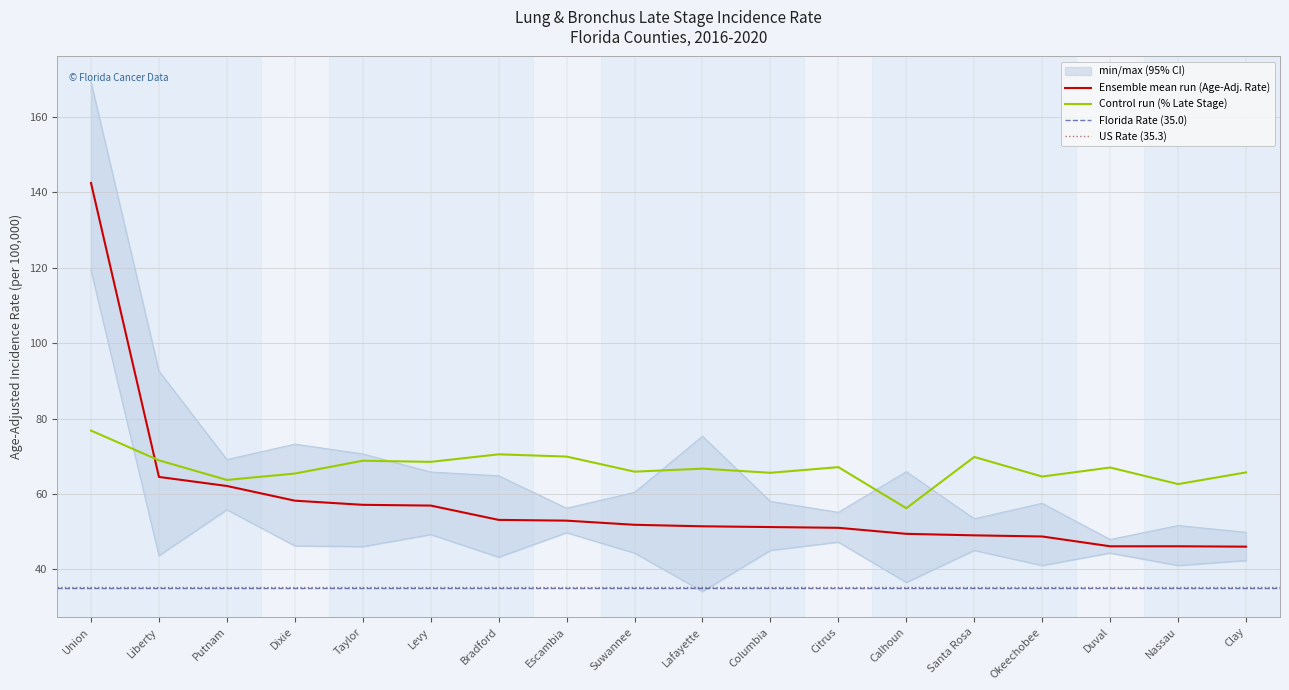

What is the lowest value of the Percent Late Stage series?

56.2